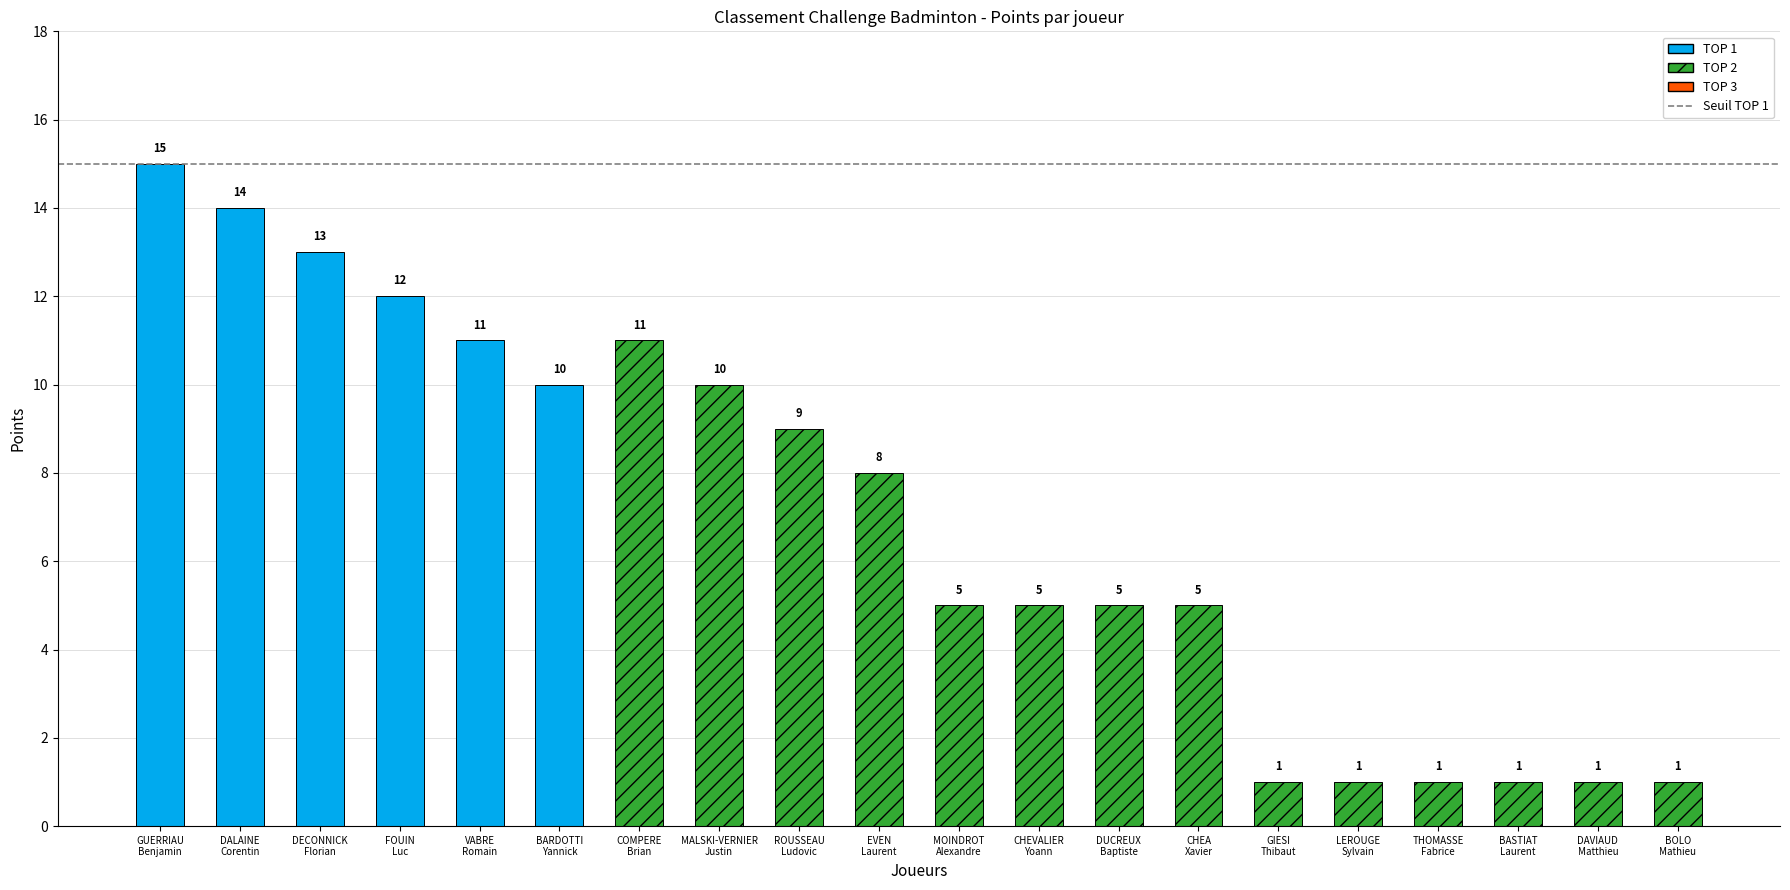

Read the Points value at LEROUGE Sylvain.

1